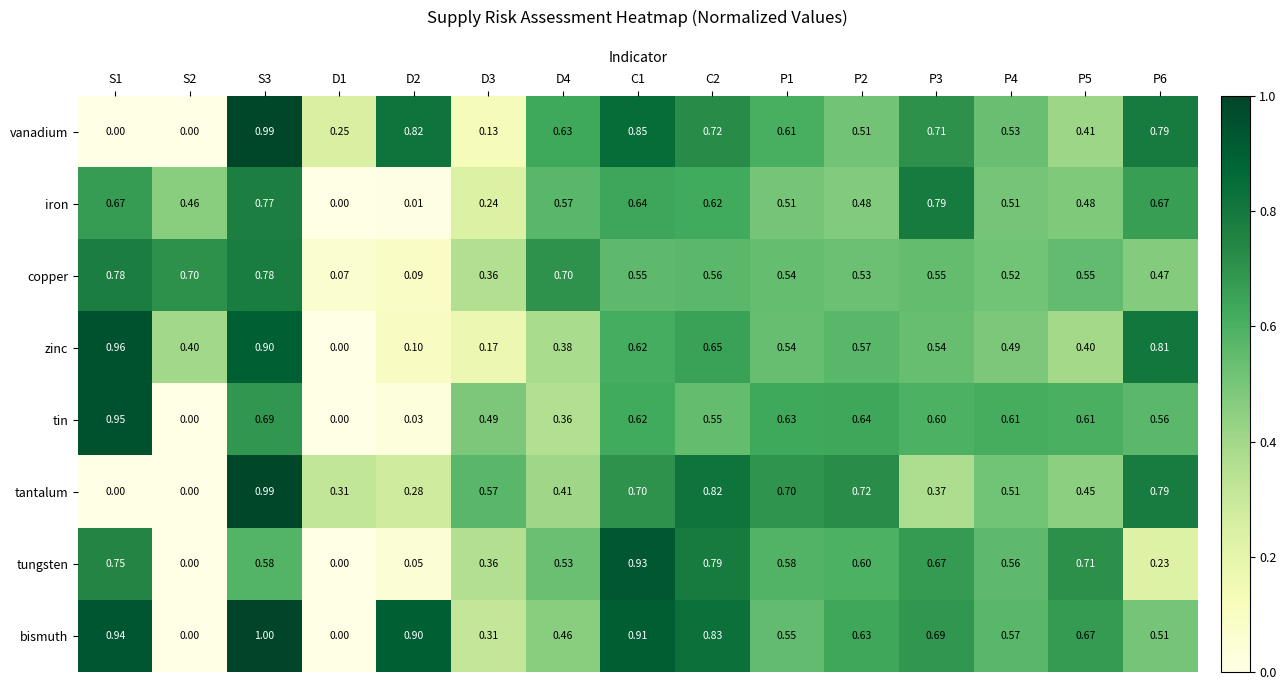

Which series has the largest total across all categories?

bismuth